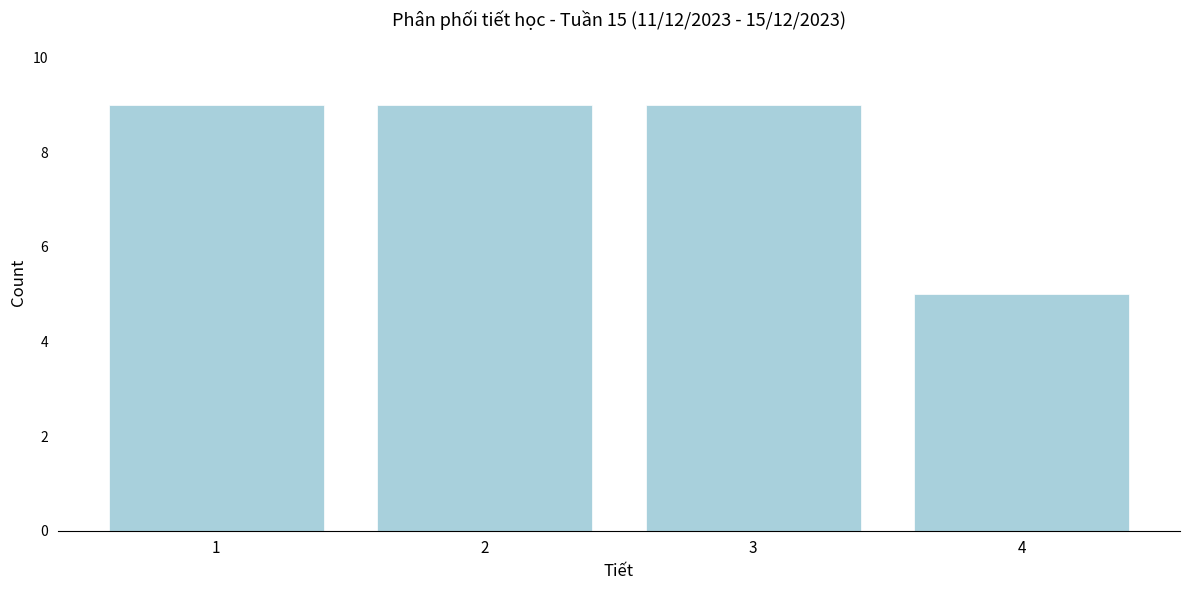

Reading left to right, transcribe this chart: for each bar, give the range it covers on the x-axis and its height. The values are not printed on the chart, so give them approximately, as read against the axis.

0.5 to 1.5: 9
1.5 to 2.5: 9
2.5 to 3.5: 9
3.5 to 4.5: 5